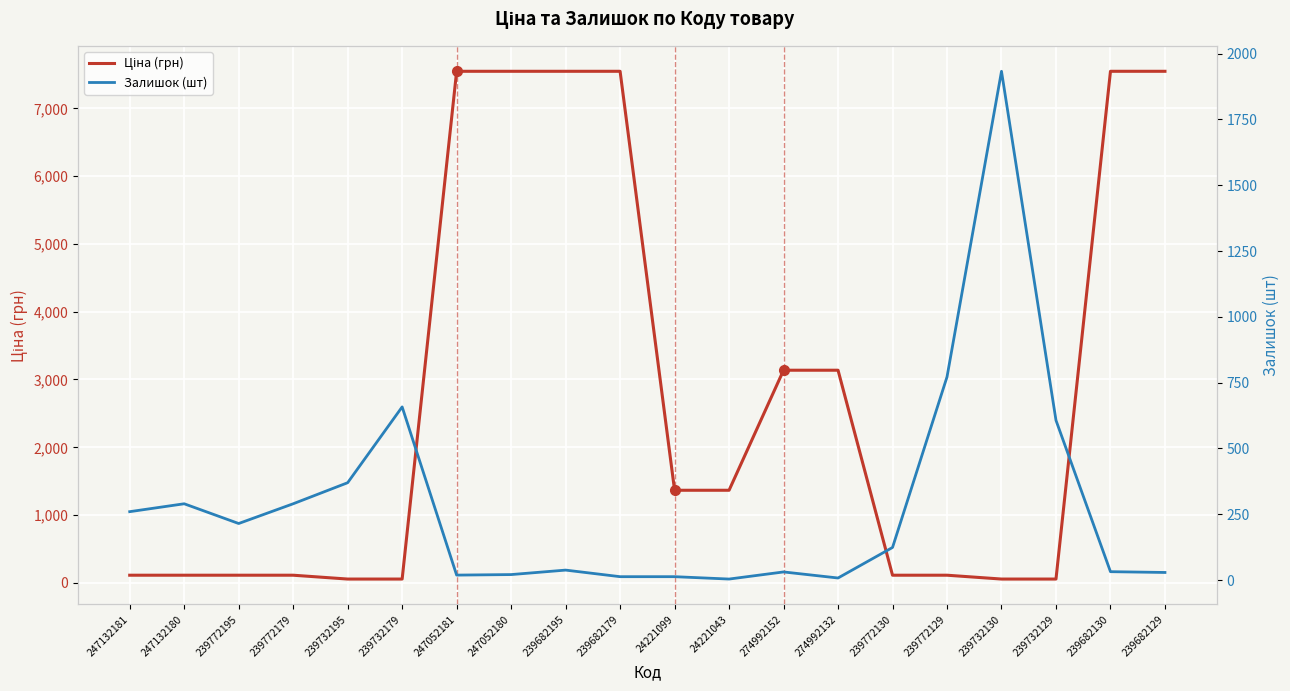

What is the sum of all Ціна (грн) values?

55188.3